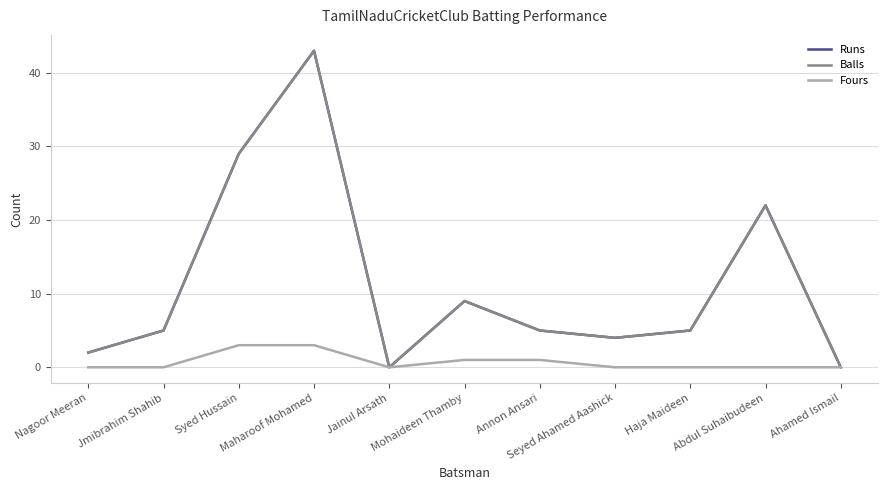

Which series has the largest range (max minus min)?

Runs